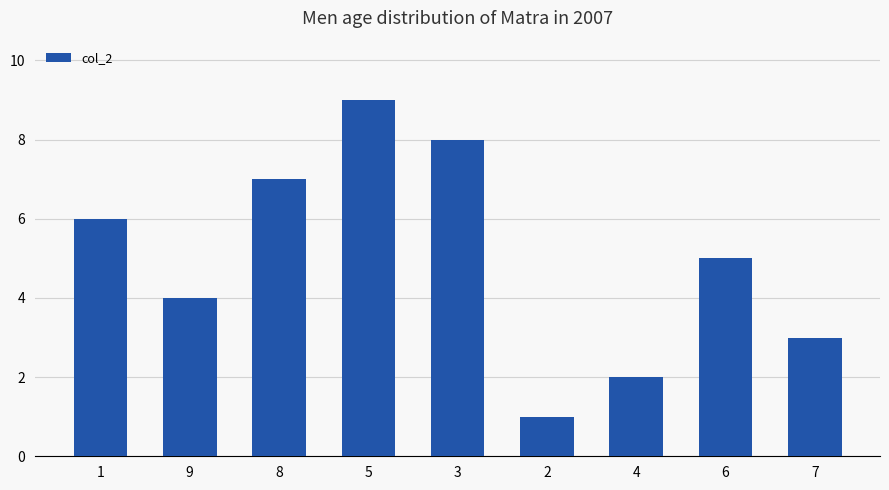

Count the number of categories in the chart.

9